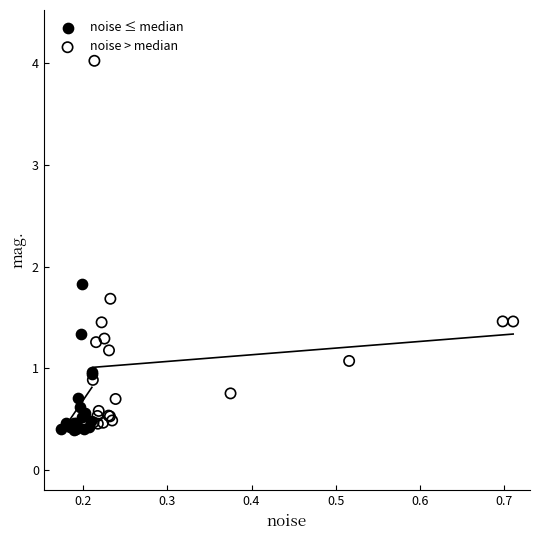

Which series has the largest Y range (max minus min)?

noise > median